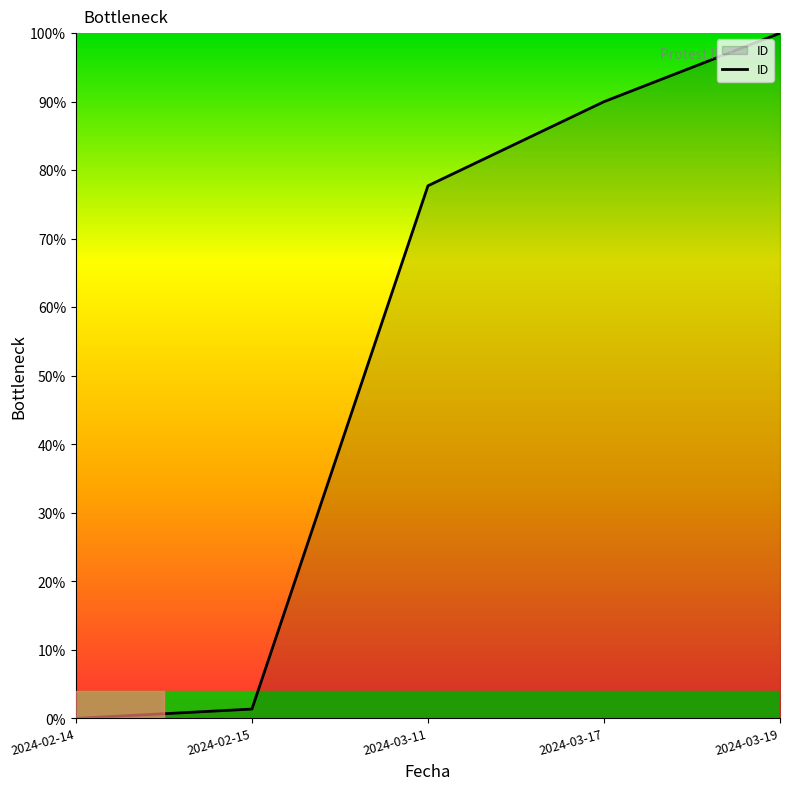

How many lines are shown in the chart?

1